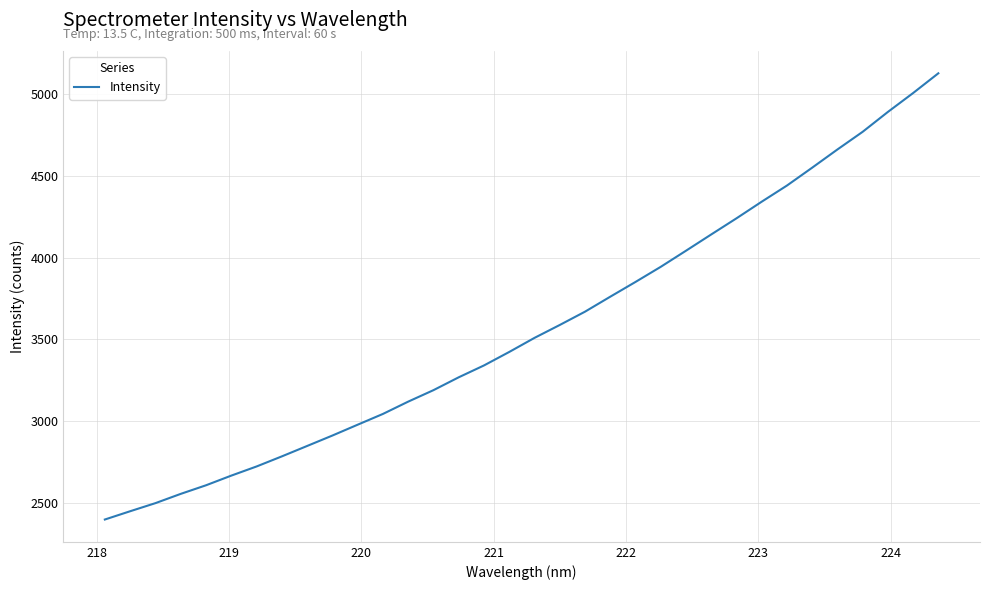

What is the greatest value displayed?

5126.3